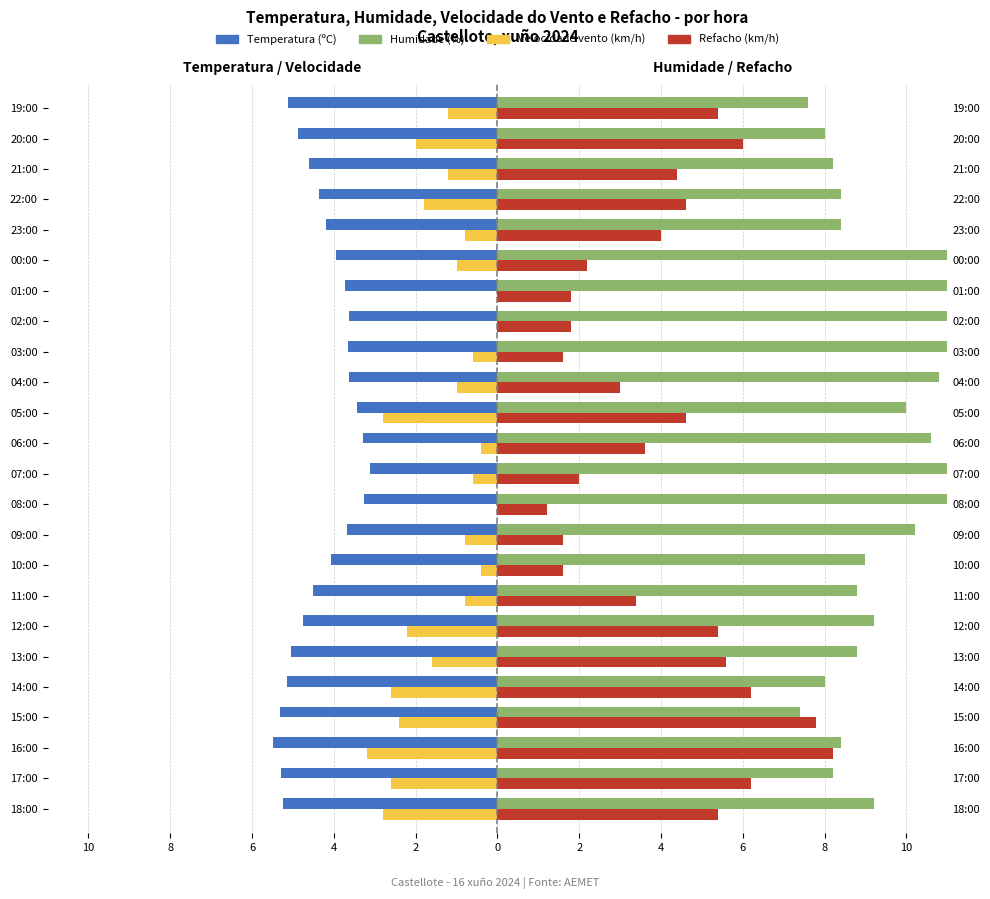

Read the Velocidade (km/h) value at 16:00.

-3.2